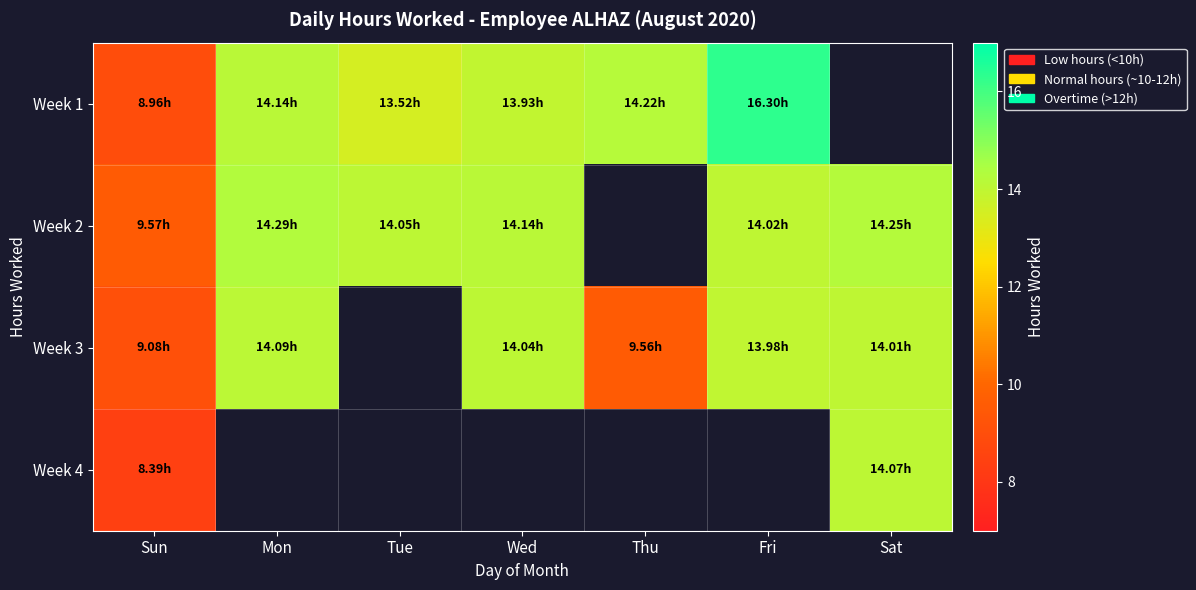

Which category has the lowest value across all series?

Sun